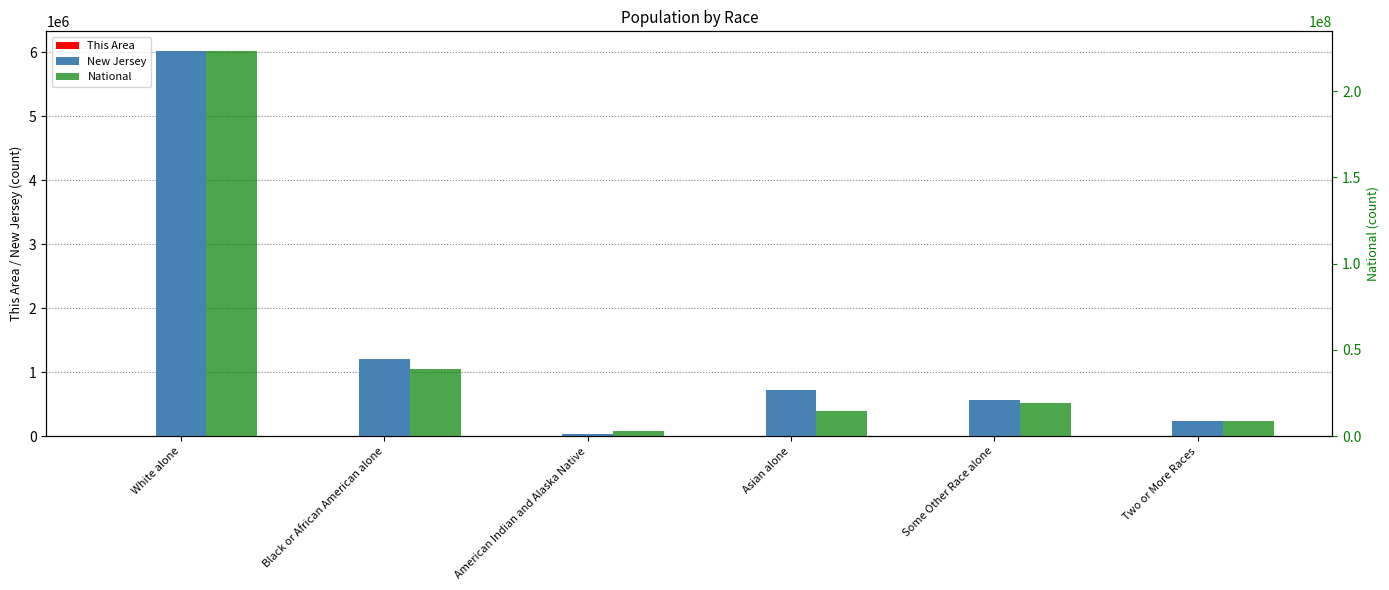

Reading right to left, list all the values displayed in this chart.

This Area: 211	302	805	34	504	9052
New Jersey: 240303	559722	725726	29026	1204826	6029248
National: 9009073	19107368	14674252	2932248	38929319	223553265